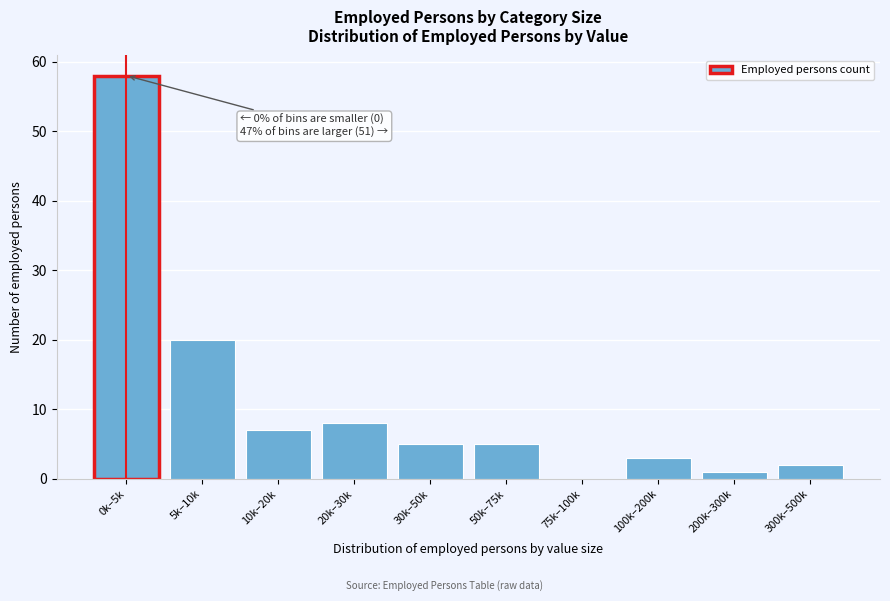

Reading left to right, extract all data points from this chart.

0k–5k=58	5k–10k=20	10k–20k=7	20k–30k=8	30k–50k=5	50k–75k=5	75k–100k=0	100k–200k=3	200k–300k=1	300k–500k=2